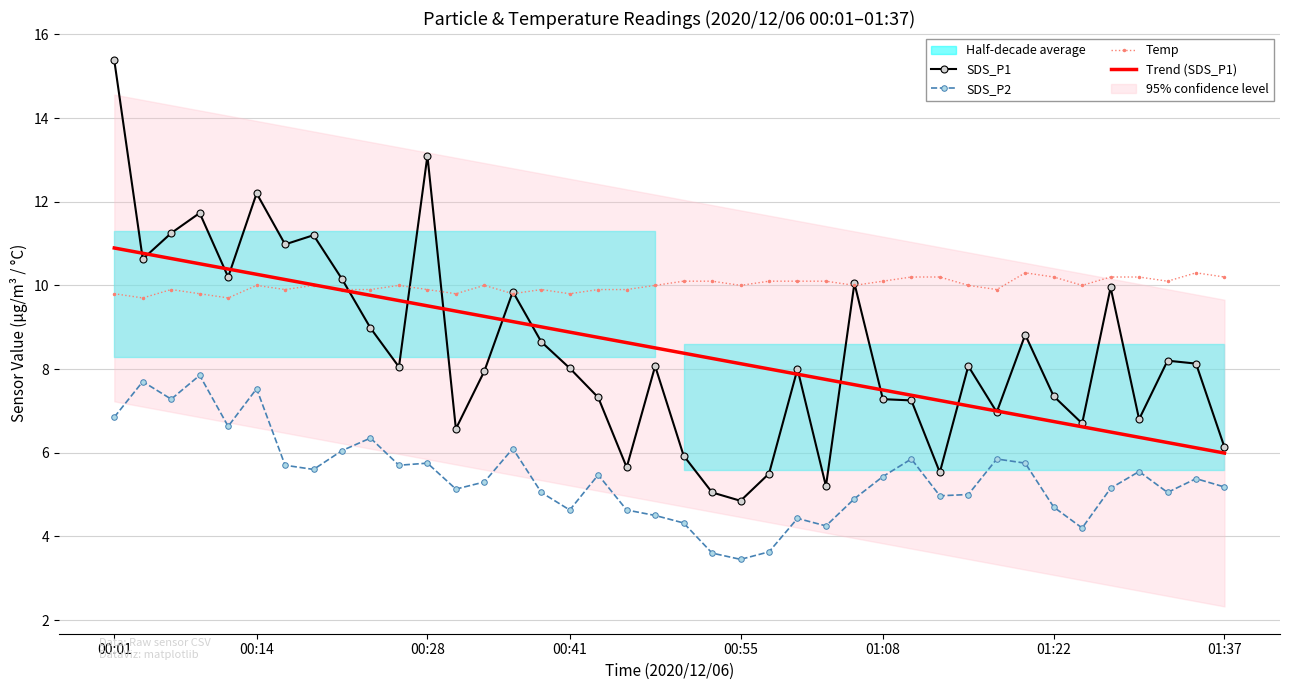

What is the greatest value displayed?

15.4